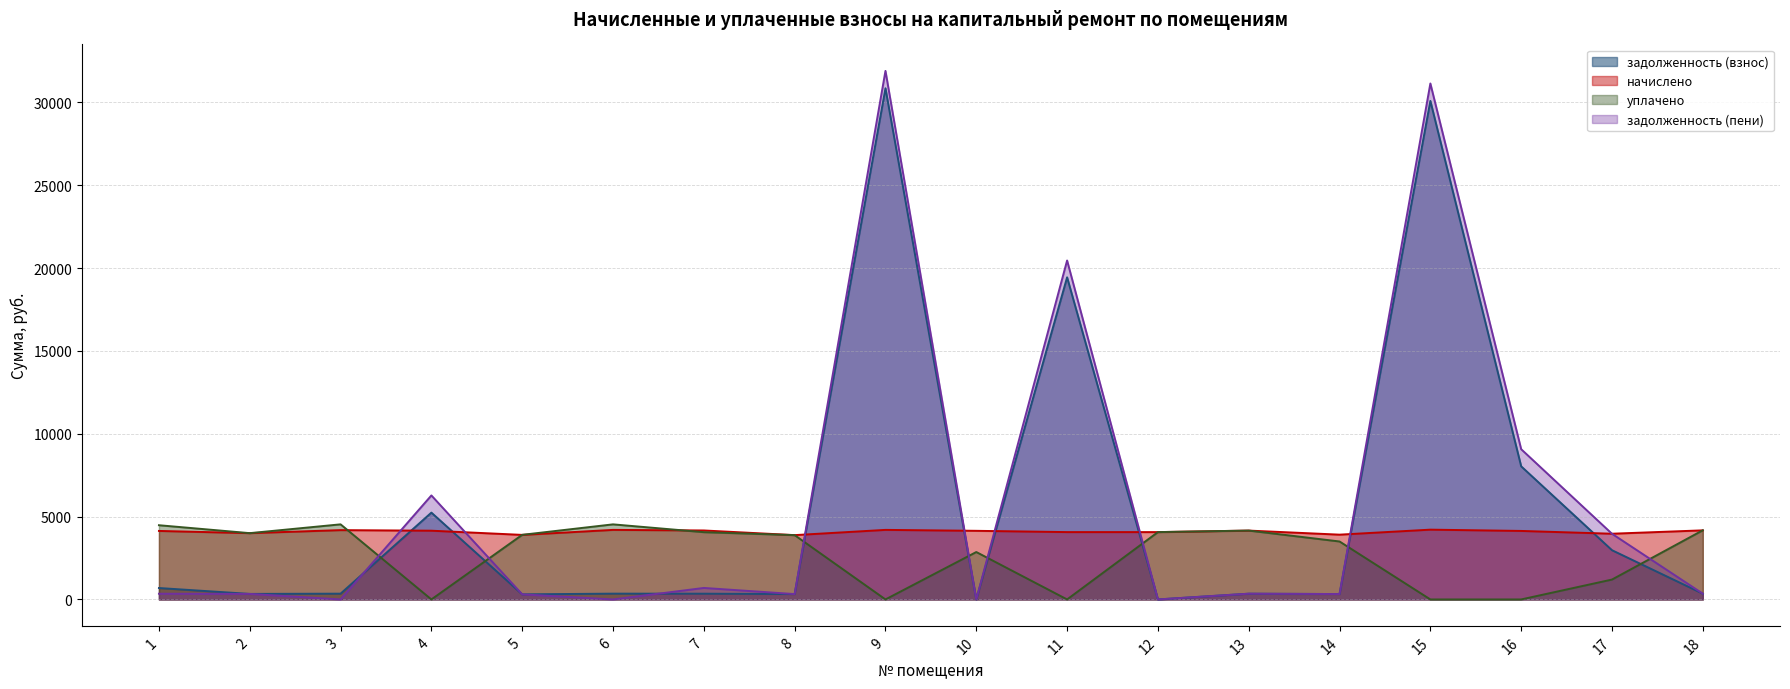

Is the value of начислено at 10 greater than the value of задолженность (пени) at 16?

No